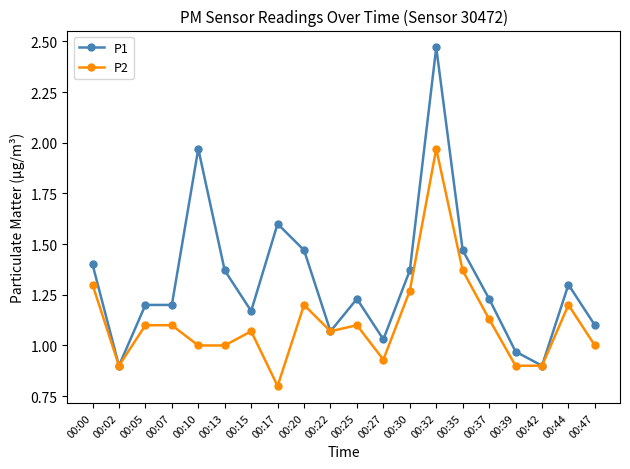

What is the minimum value shown in the chart?

0.8